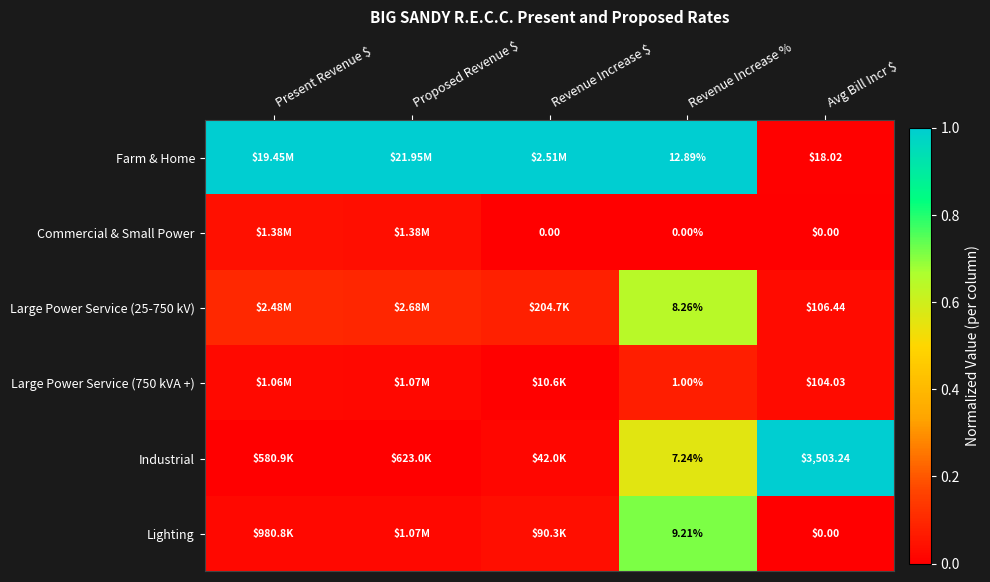

At how many categories does at least one series exceed 0?

5